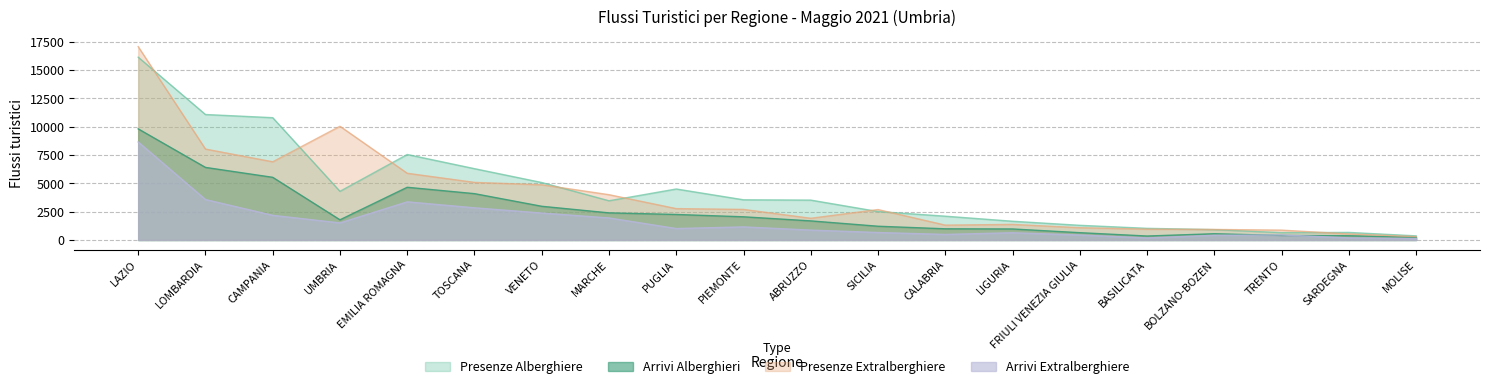

What is the maximum value shown in the chart?

17077